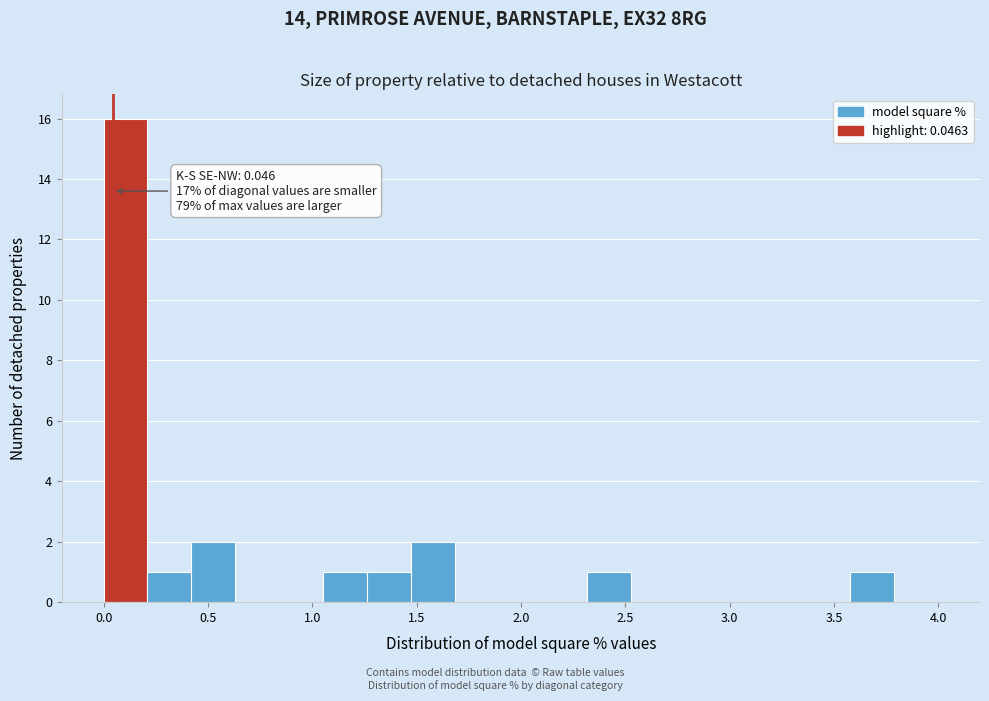

Over which range of the x-axis is the bar tallest?

0.00 to 0.20